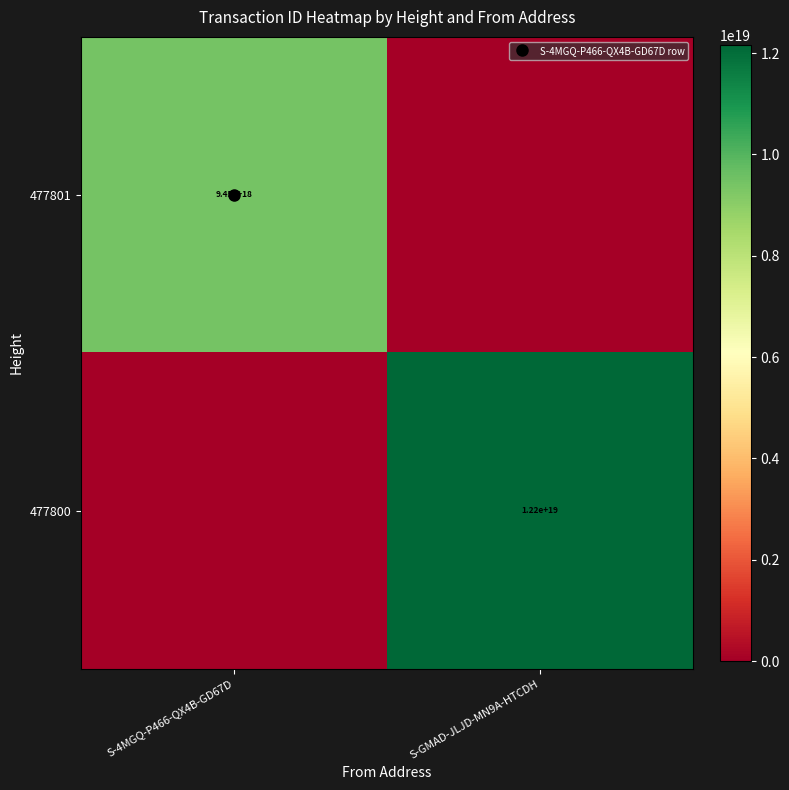

How many series are shown in this chart?

2